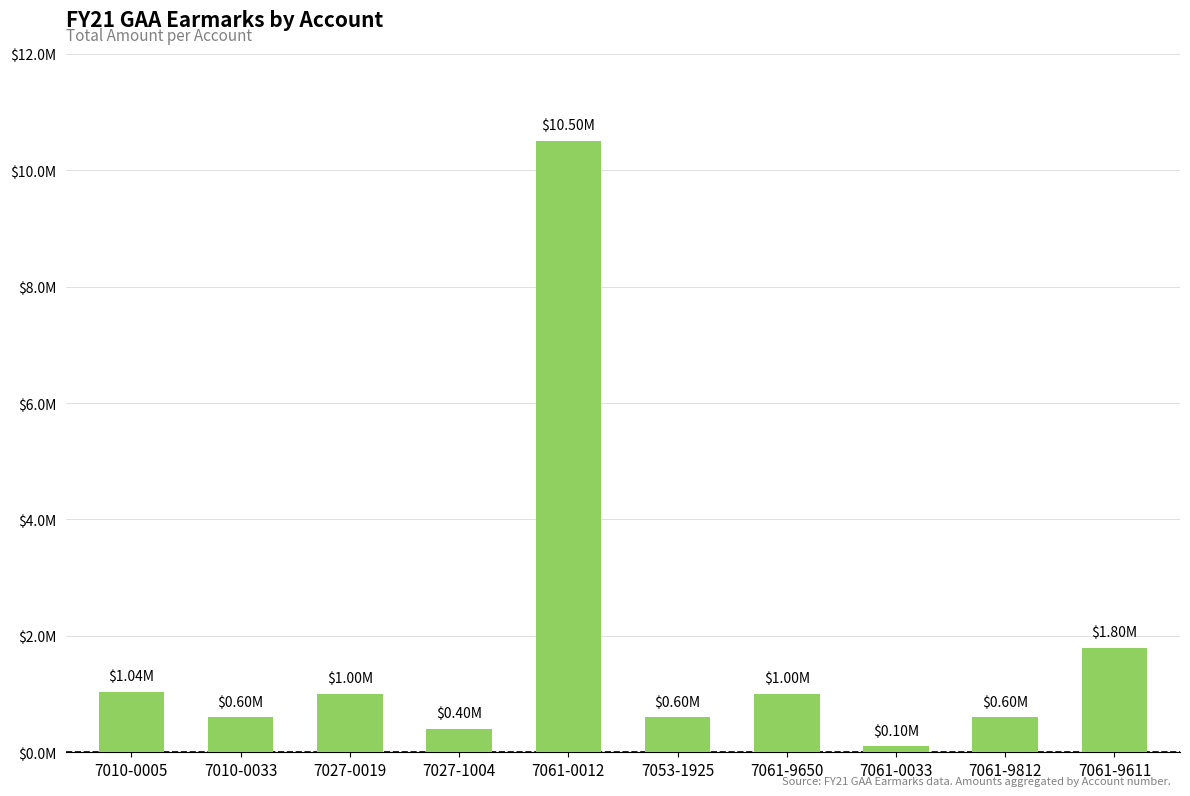

Rank the categories by value from lowest to highest.

7061-0033, 7027-1004, 7010-0033, 7053-1925, 7061-9812, 7027-0019, 7061-9650, 7010-0005, 7061-9611, 7061-0012